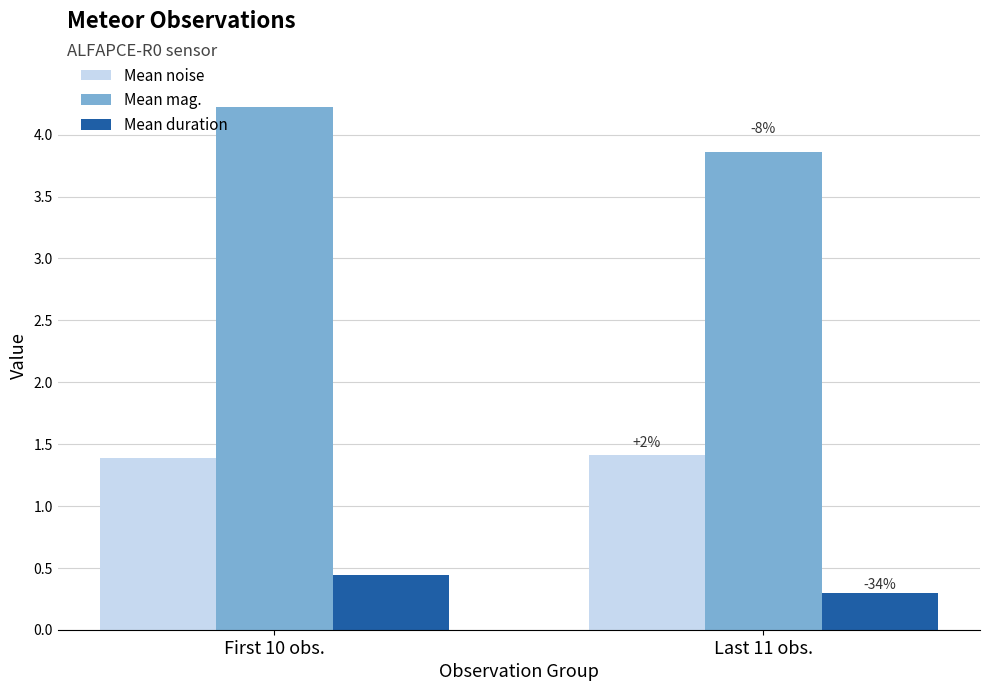

What is the label of the 1st bar from the right?

Last 11 obs.